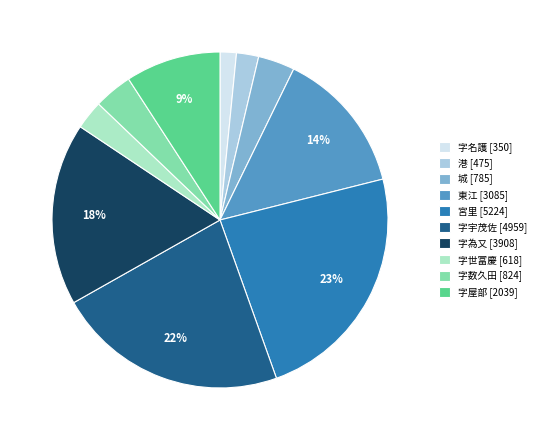

Which has a higher value, 字数久田 [824] or 港 [475]?

字数久田 [824]